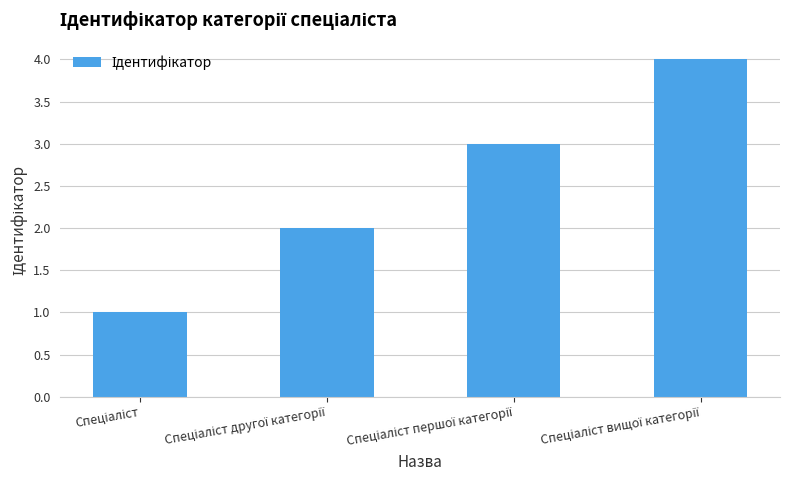

What is the difference between the maximum and minimum values?

3